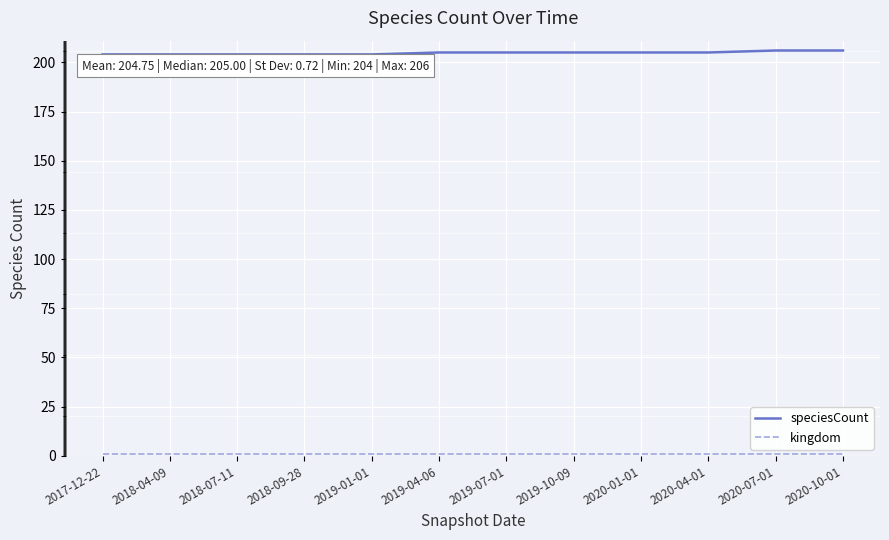

Which series has the largest total across all categories?

speciesCount